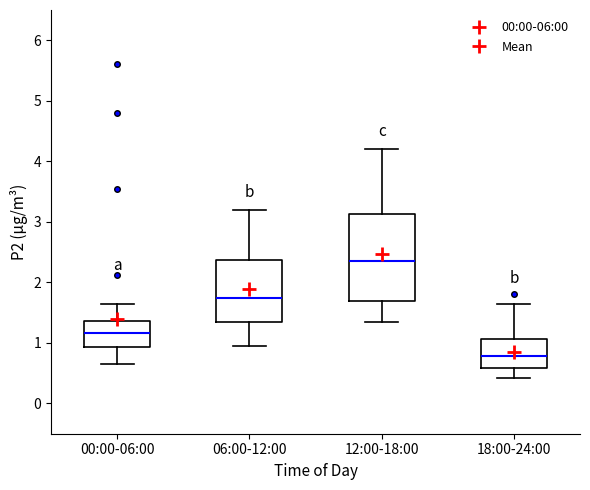

Comparing the boxes themselves (not the whiskers), which one is the tallest?

12:00-18:00